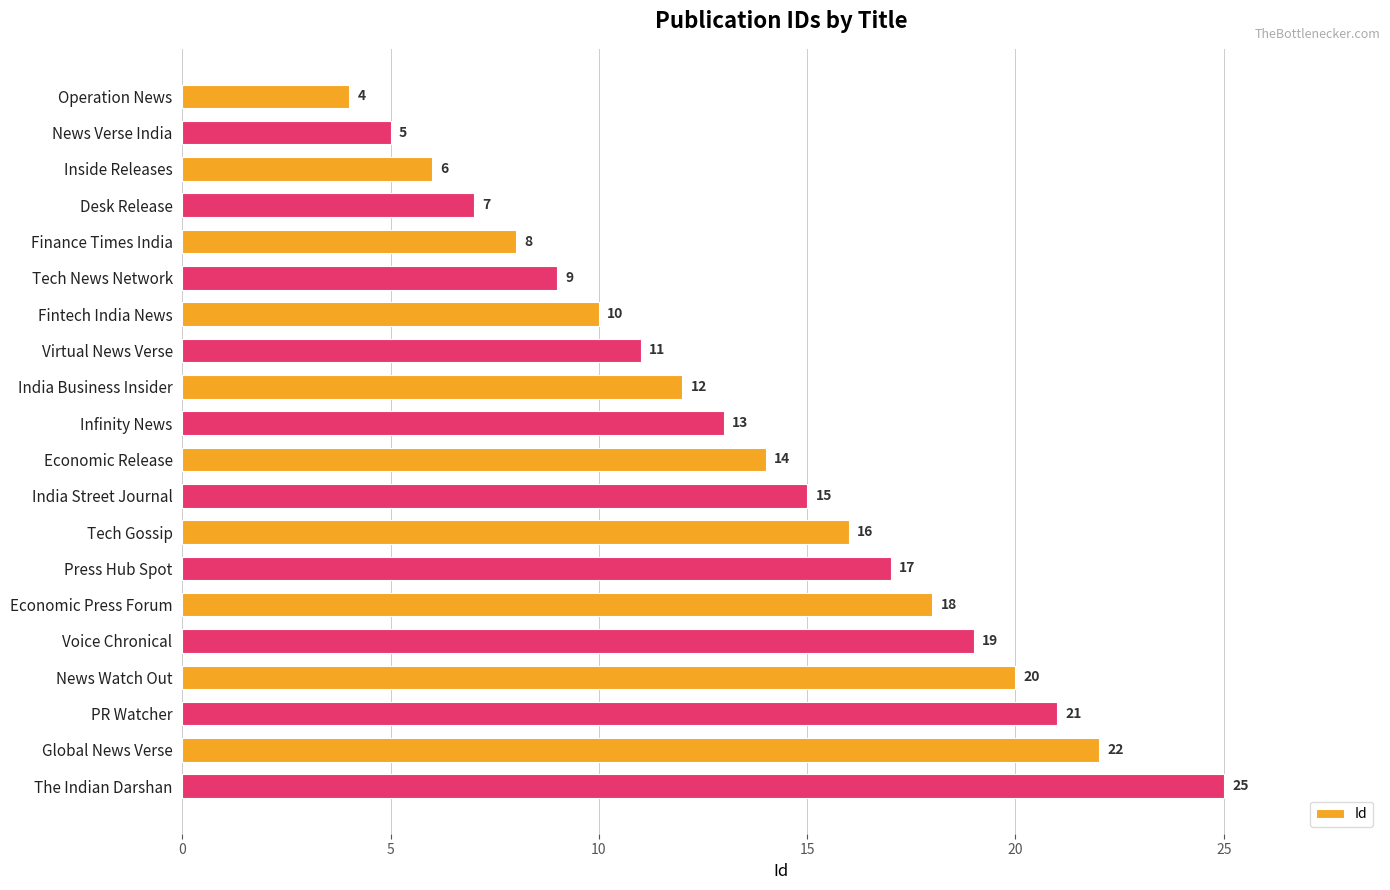

Does the chart contain any negative values?

No